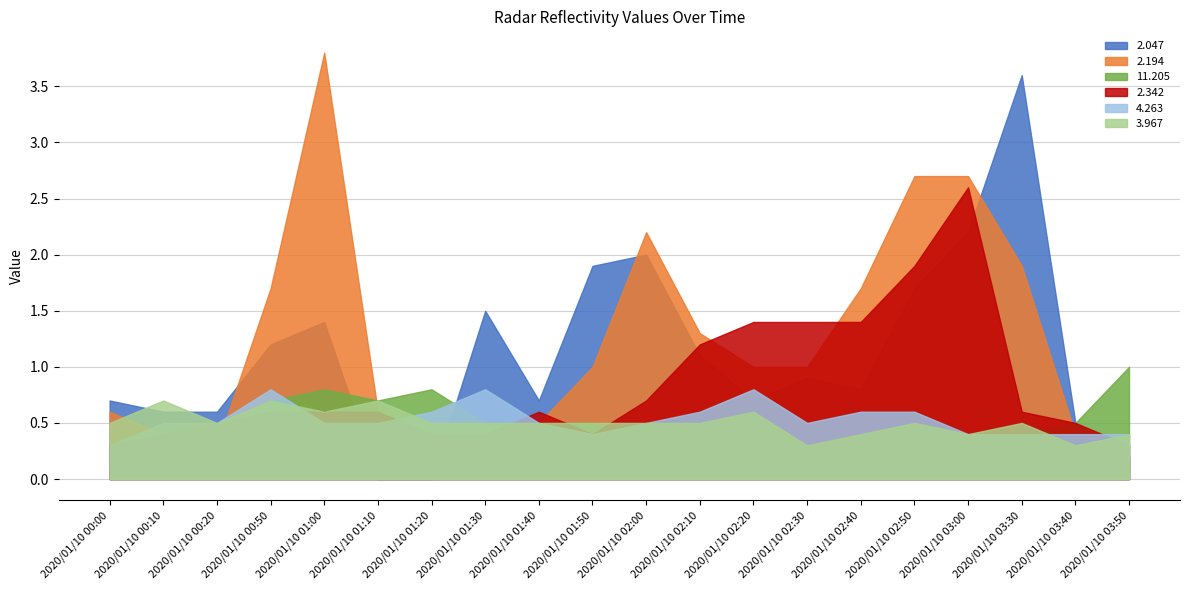

What is the difference between the maximum and minimum values in the 2.194 series?

3.6